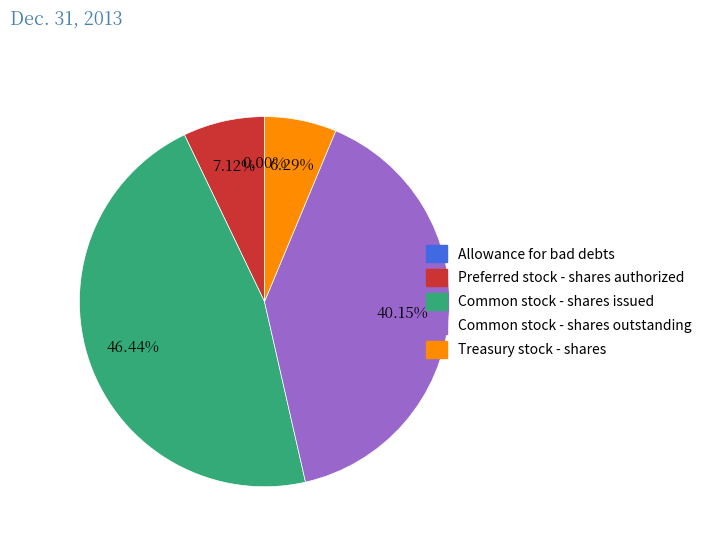

Between Common stock - shares issued and Preferred stock - shares authorized, which is larger?

Common stock - shares issued